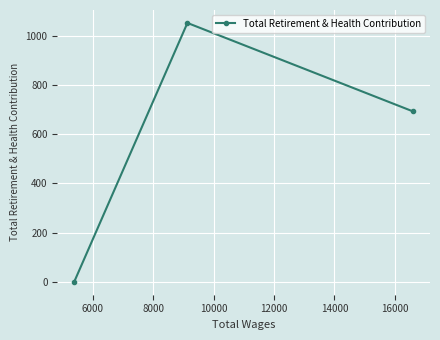

What is the sum of all values?

1746